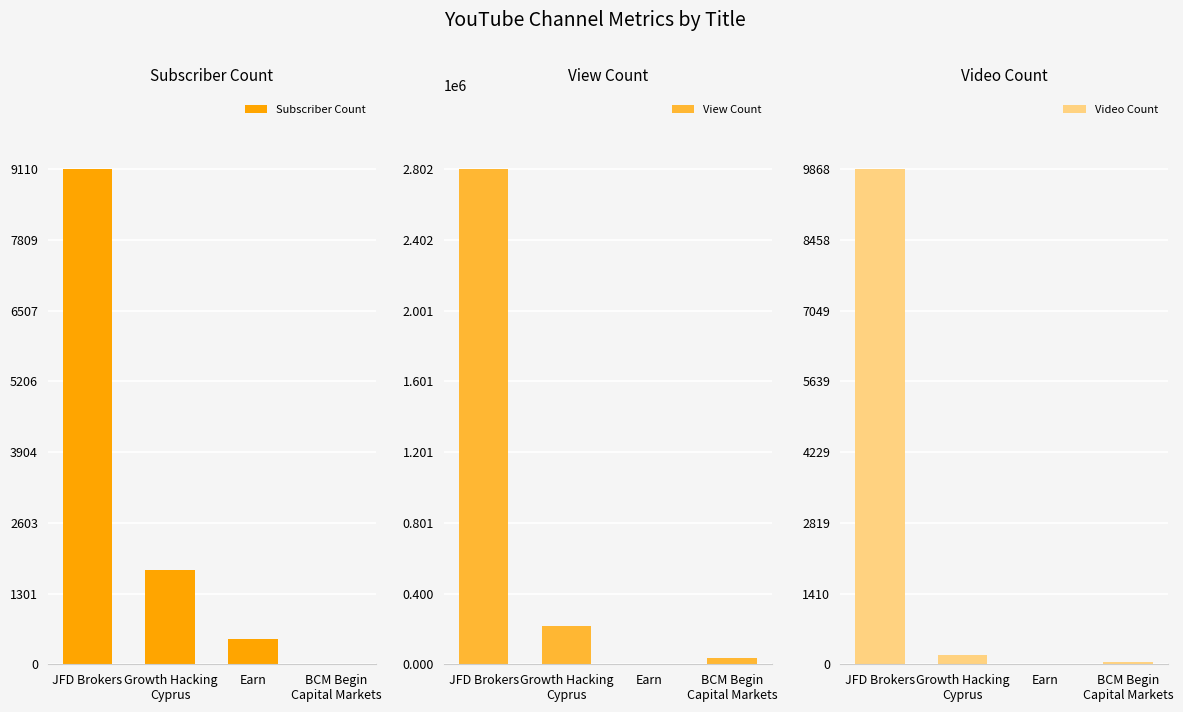

How many bars are there in total?

12